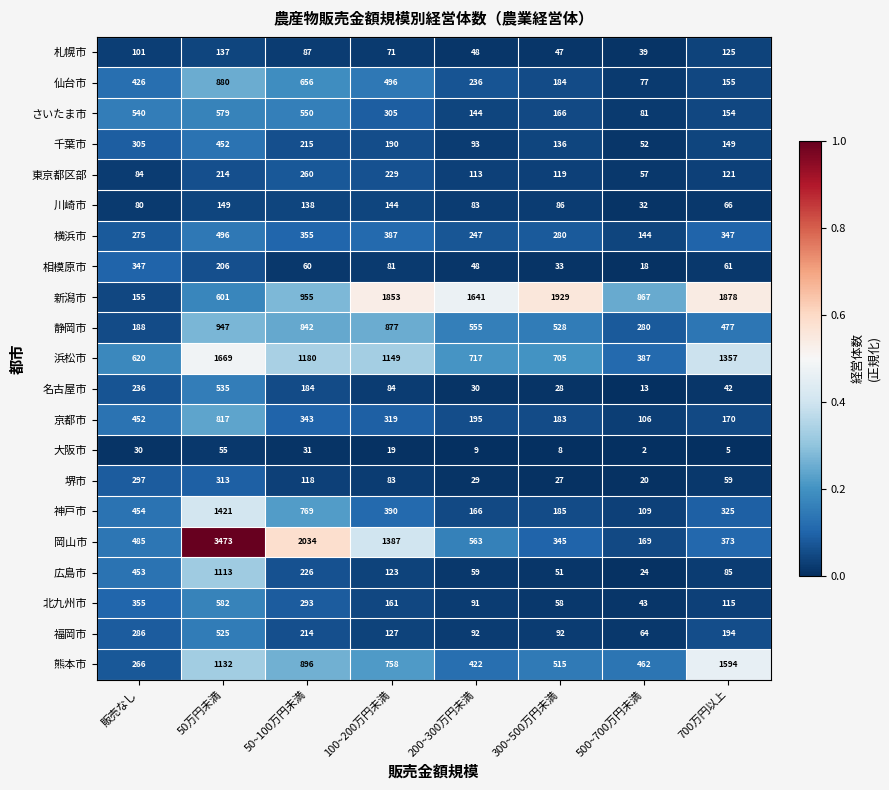

At which category is the sum across all series the highest?

50万円未満